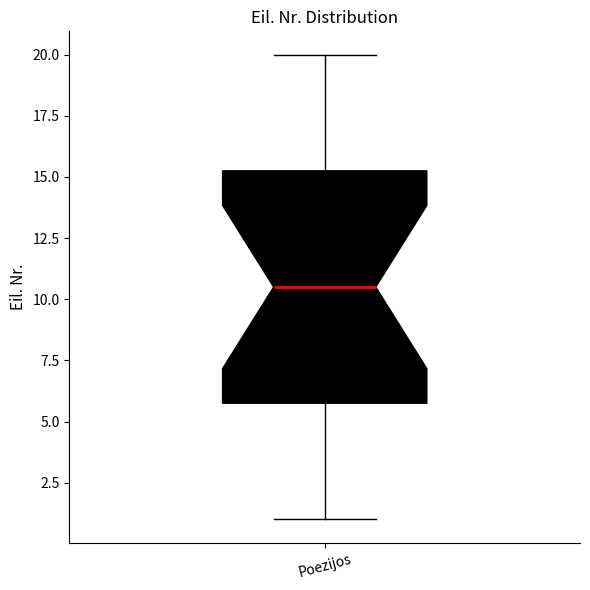

Transcribe this box plot: give where the median line is, the range the box spans, and where the two whiskers end, as read against the y-axis. The values are not printed on the chart, so give them approximately, as read against the axis.

median 10.5, box 6.0 to 15.5, whiskers 1.0 to 20.0